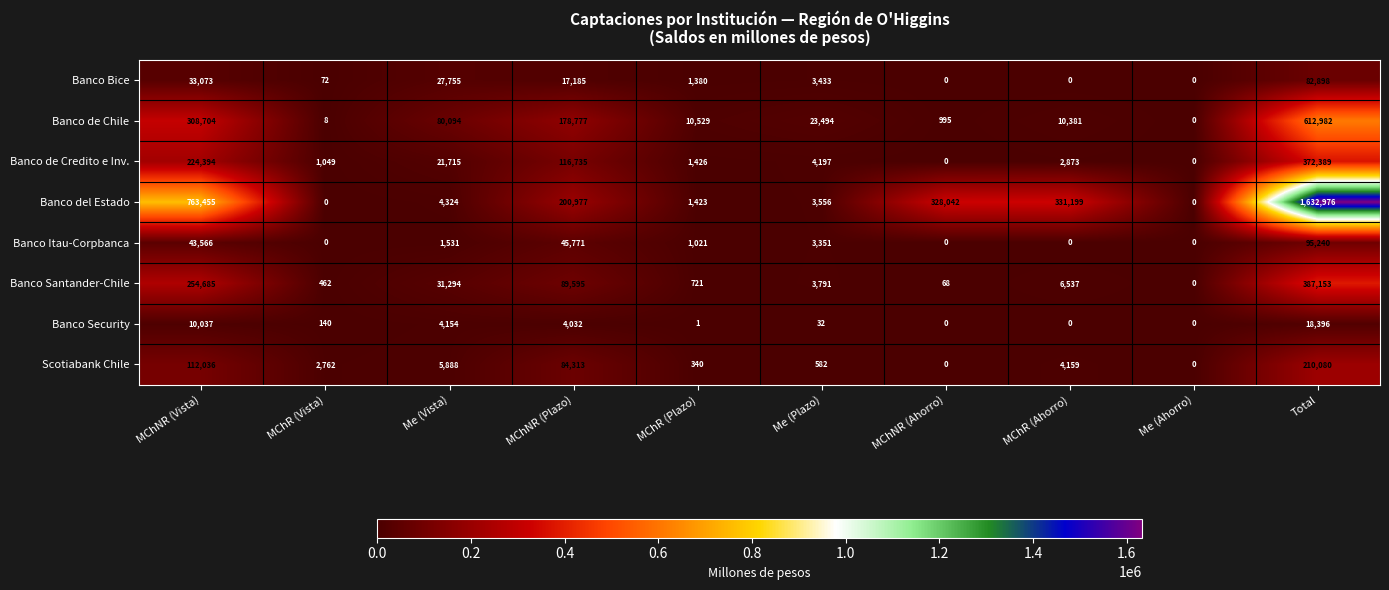

Which series has the largest total across all categories?

Banco del Estado